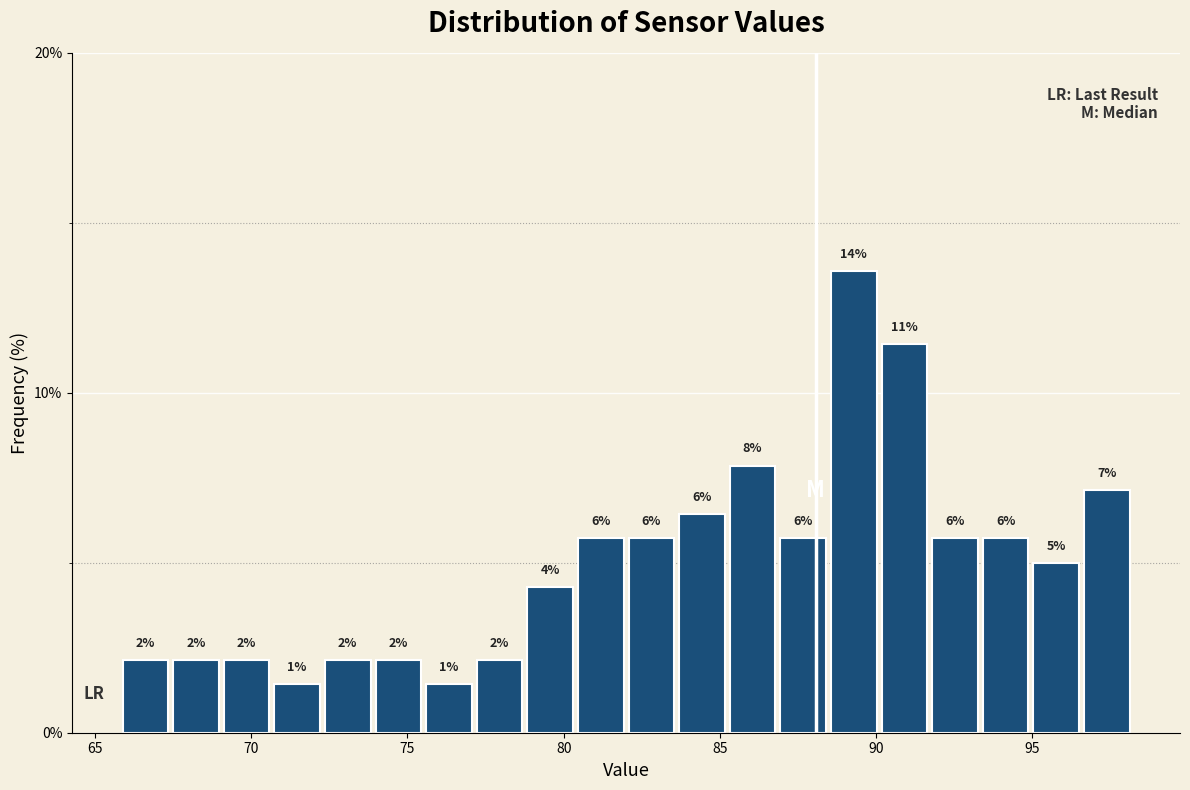

Around what value on the x-axis is the tallest bar? Give the approximate position of its centre, as read against the axis.

89.5